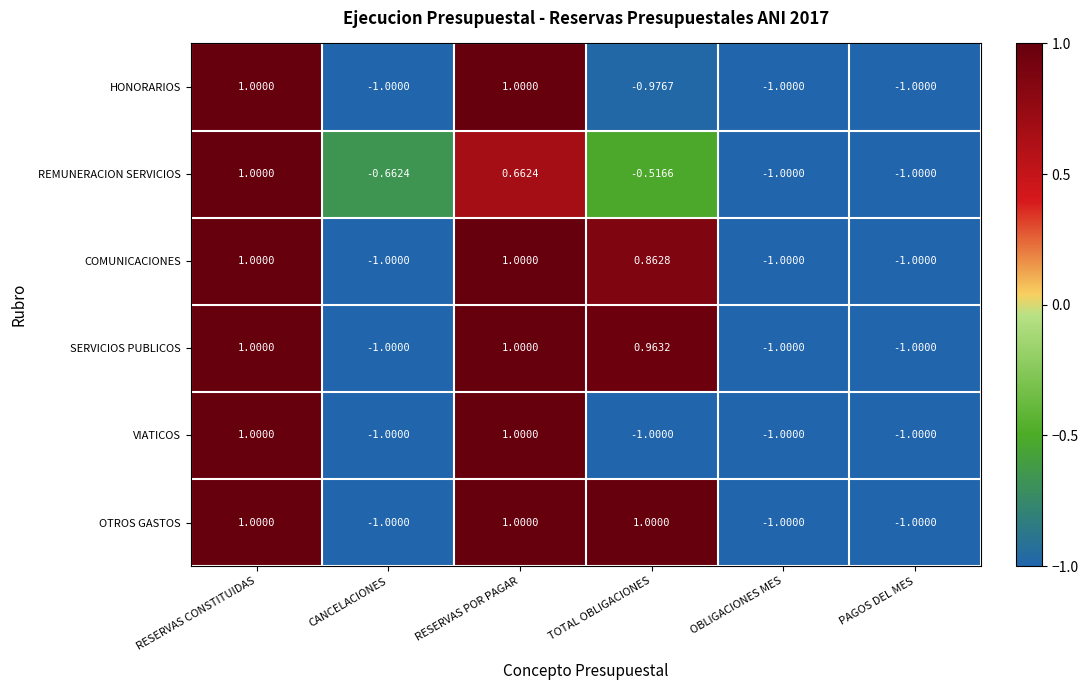

At TOTAL OBLIGACIONES, list the series in order from smallest to largest.

VIATICOS, HONORARIOS, REMUNERACION SERVICIOS, COMUNICACIONES, SERVICIOS PUBLICOS, OTROS GASTOS